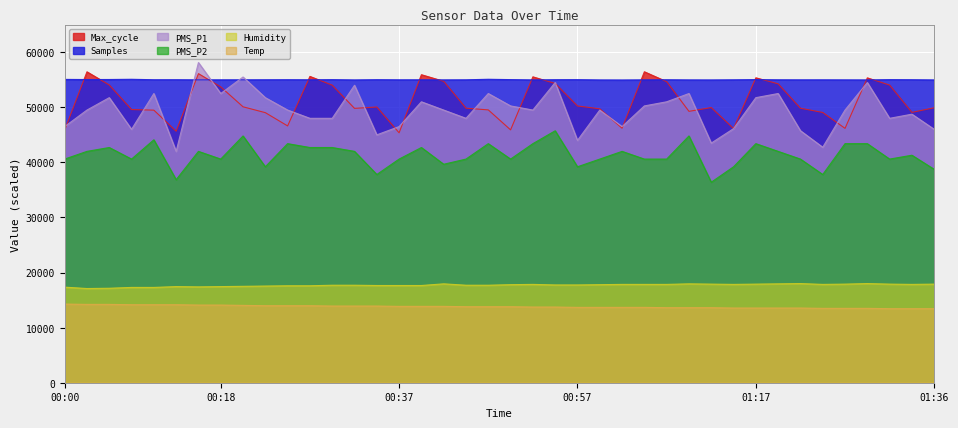

How many interior local valleys does the Max_cycle series have?

10